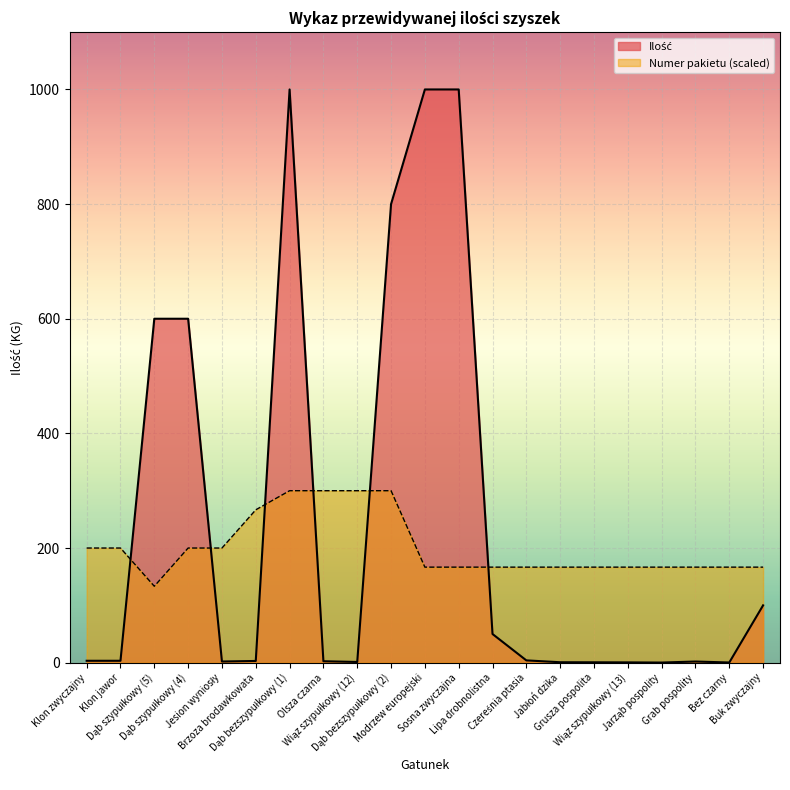

The Numer pakietu series shows 166.7 at Jarząb pospolity. True or false?

True